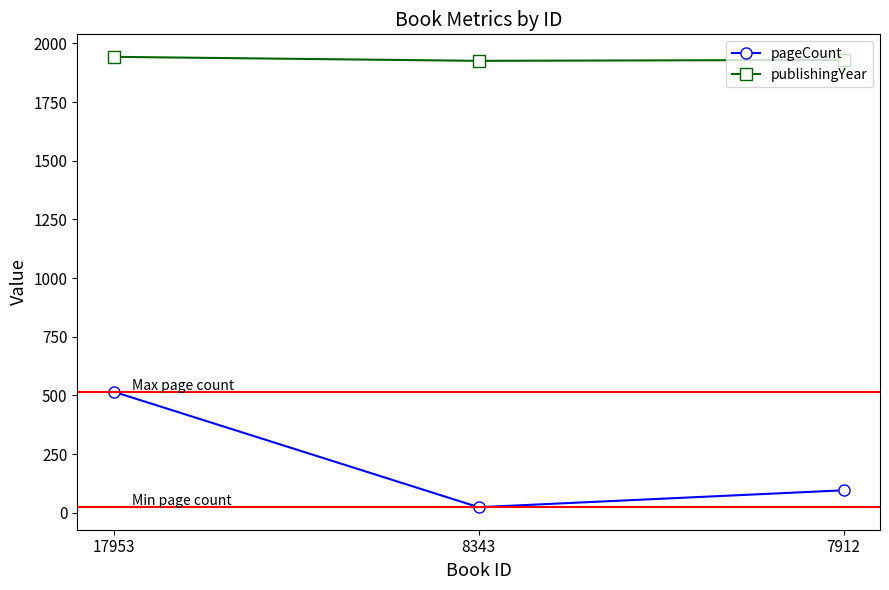

What is the smallest value displayed?

24